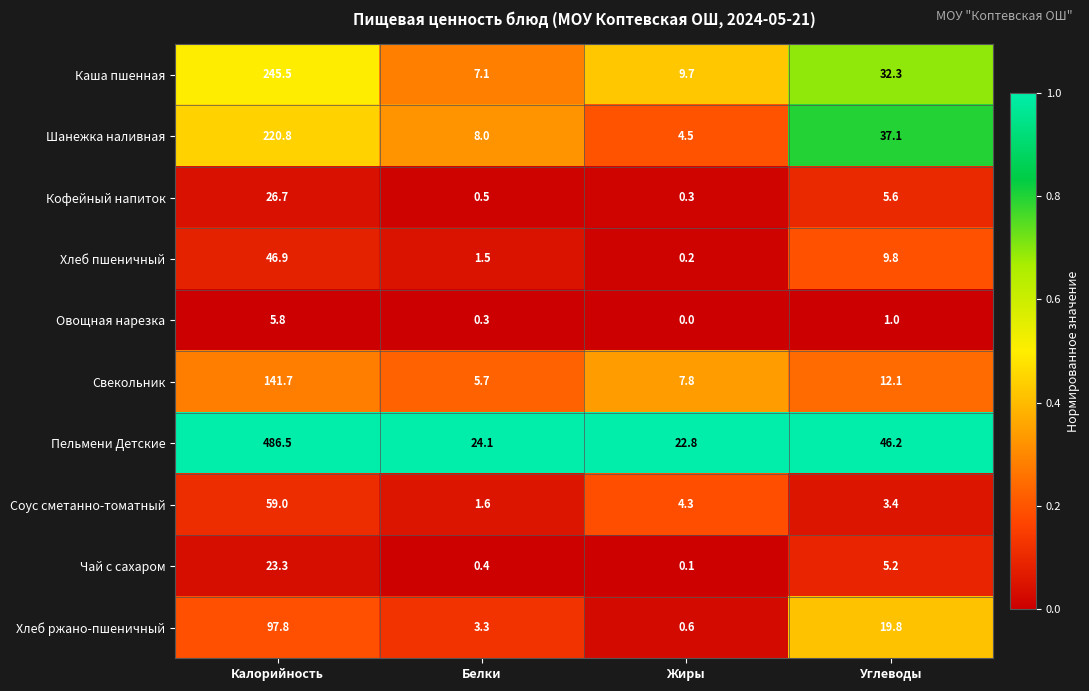

List the series in order of their peak value, lowest first.

Овощная нарезка, Чай с сахаром, Кофейный напиток, Хлеб пшеничный, Соус сметанно-томатный, Хлеб ржано-пшеничный, Свекольник, Шанежка наливная, Каша пшенная, Пельмени Детские